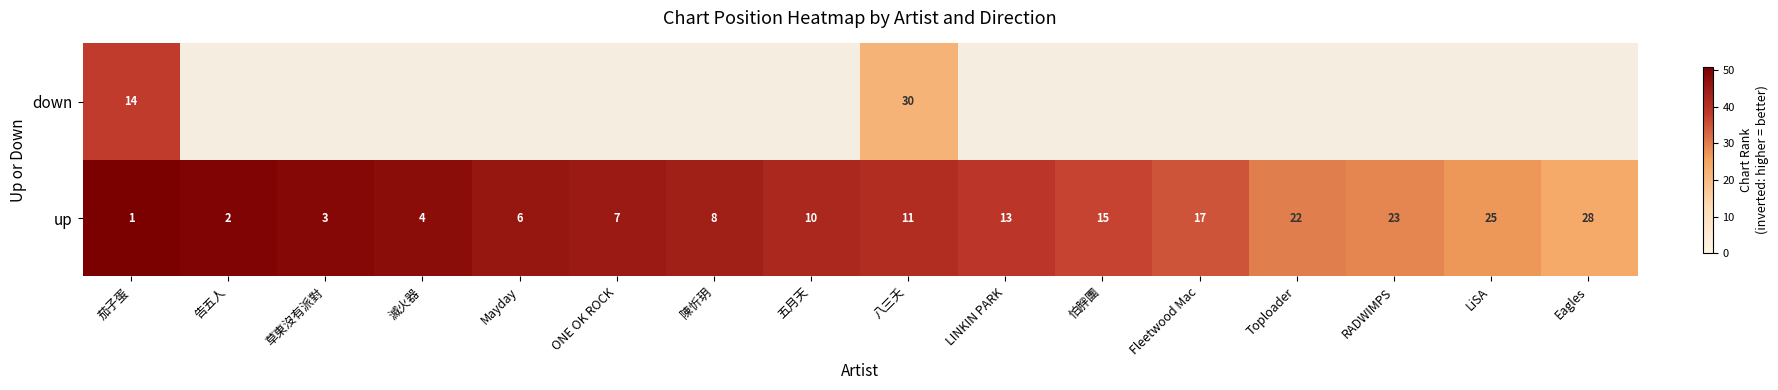

The up series shows 12.6 at 陳忻玥. True or false?

False